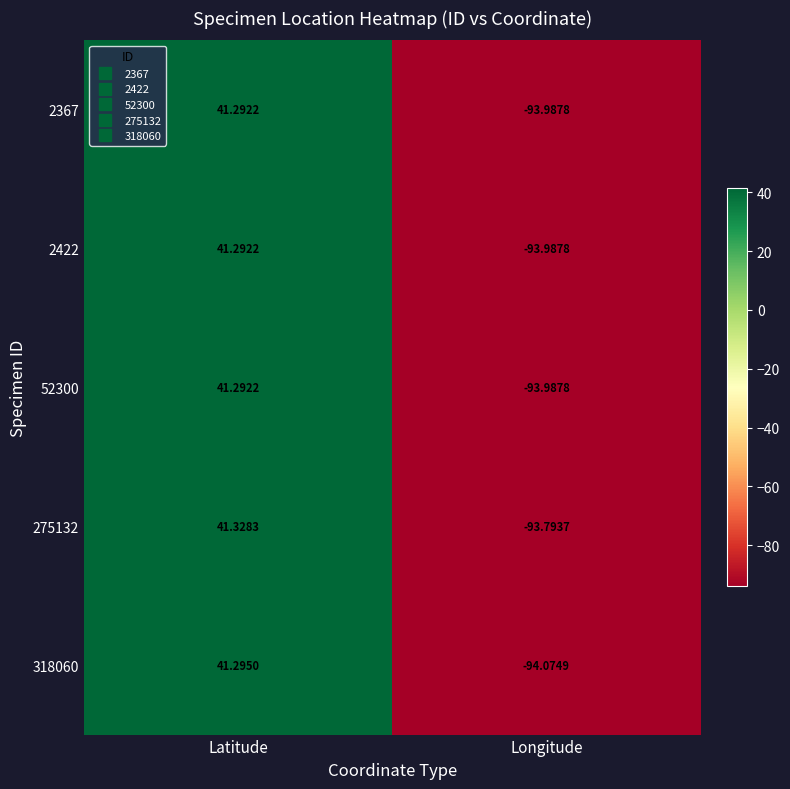

Which label corresponds to the largest value in the chart?

Latitude